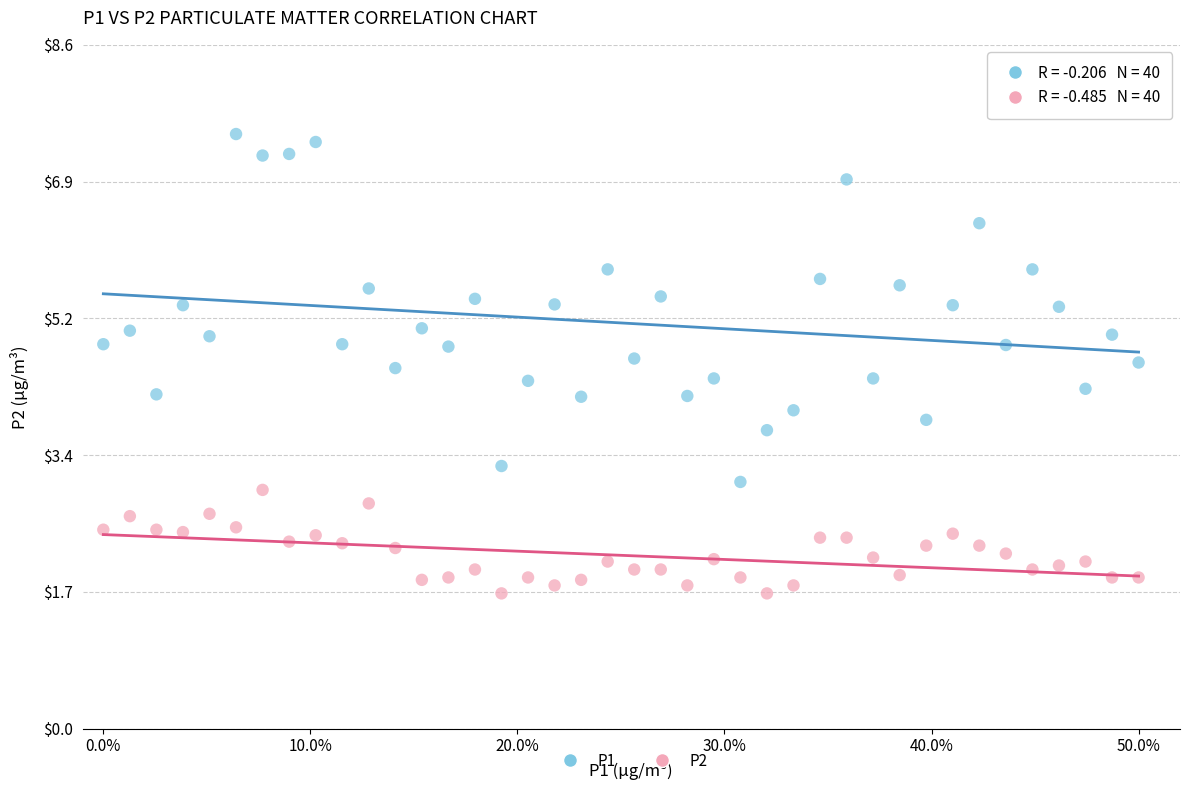

Which series has the widest spread of Y values?

P1